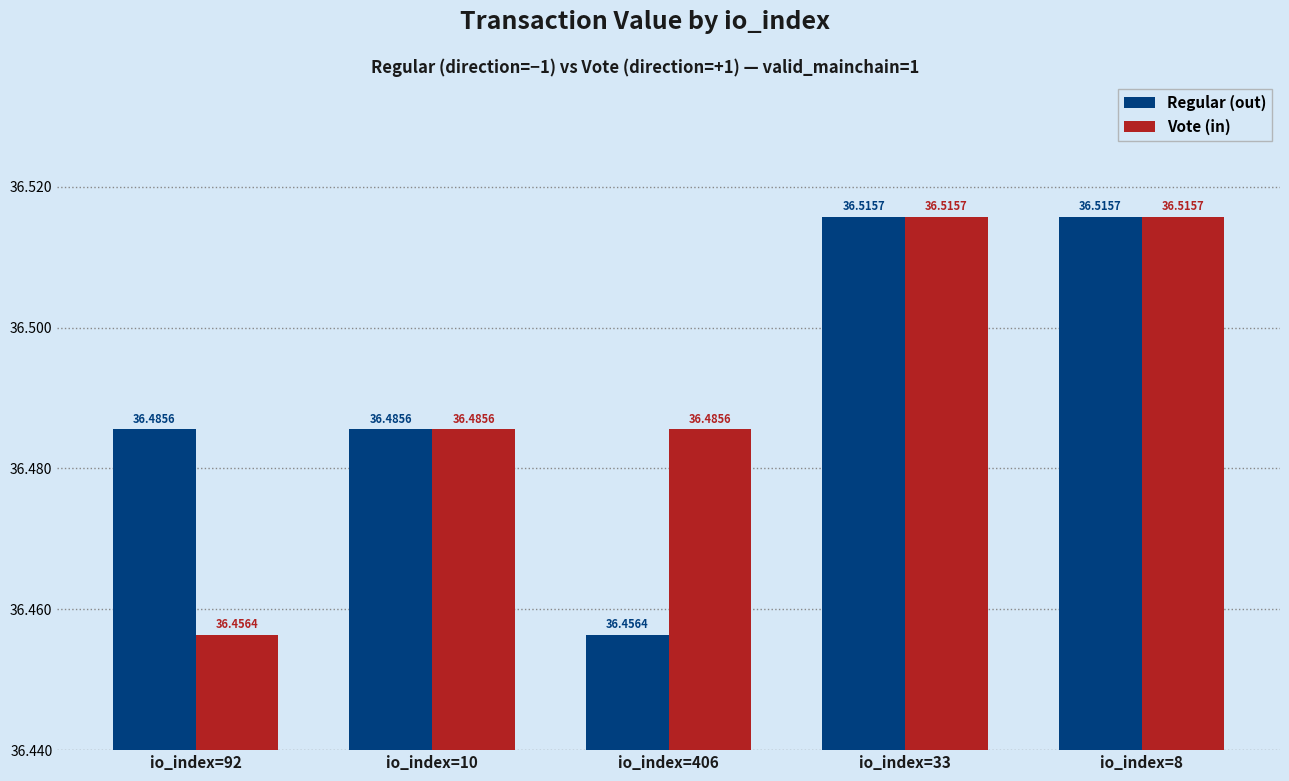

At which label does Vote (in) reach its minimum?

io_index=92